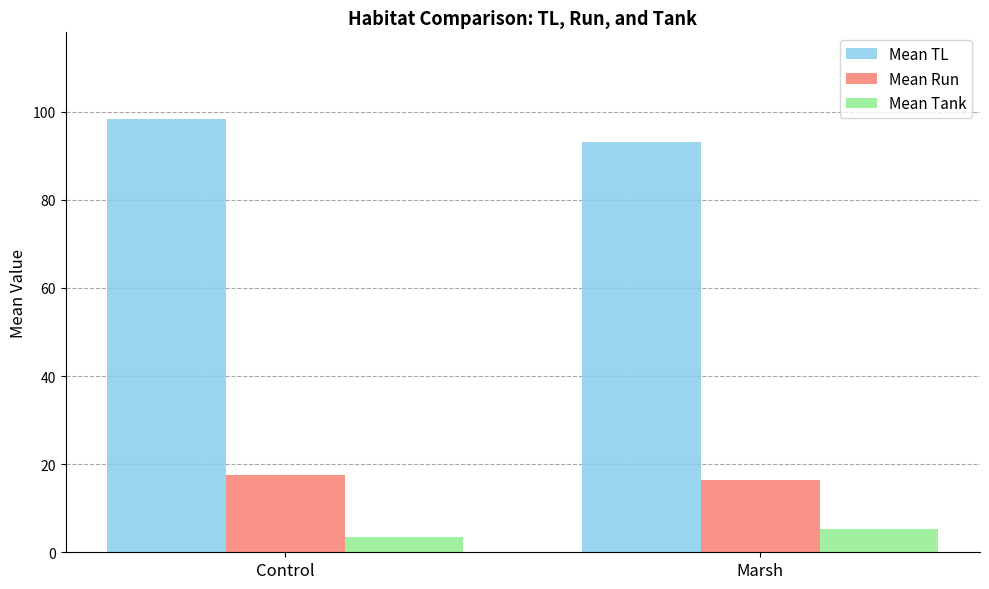

How many categories are shown in the chart?

2